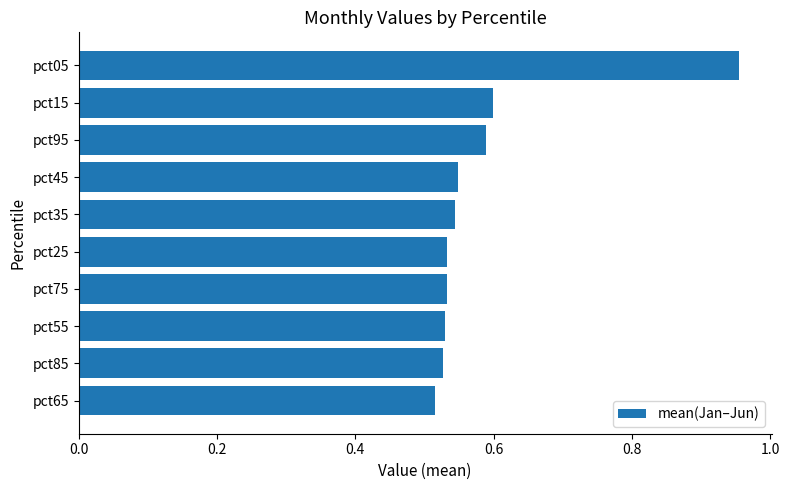

What is the difference between the maximum and second lowest values?

0.4